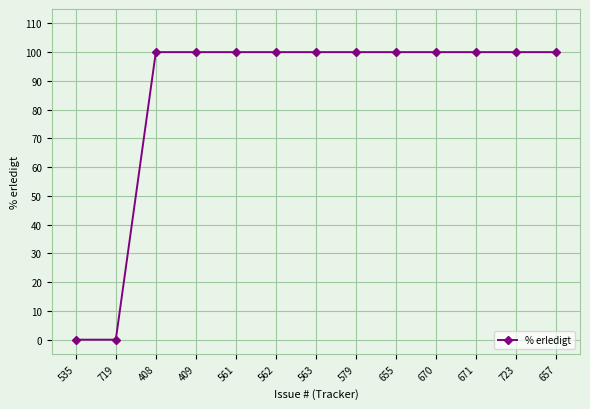

Reading left to right, list all the values displayed in this chart.

535=0	719=0	408=100	409=100	561=100	562=100	563=100	579=100	655=100	670=100	671=100	723=100	657=100